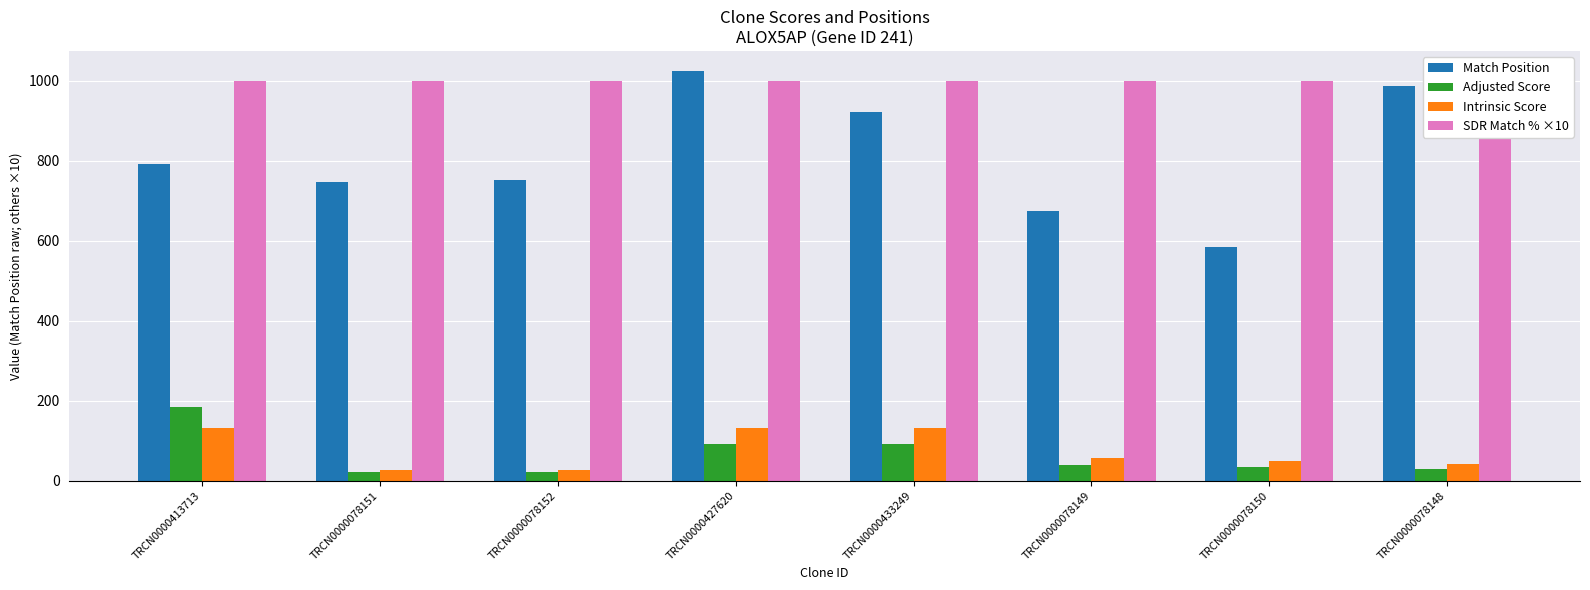

How many categories are shown in the chart?

8